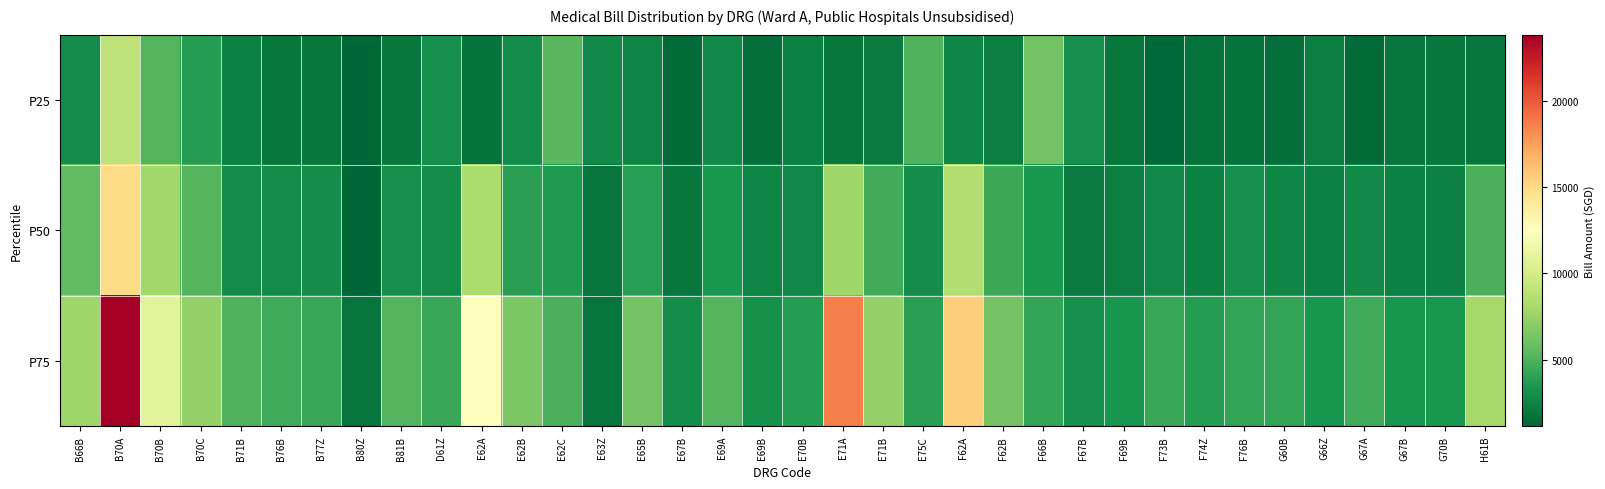

Reading left to right, extract all data points from this chart.

P25: B66B=2916.4	B70A=9102.1	B70B=5131.7	B70C=3718.4	B71B=2340.9	B76B=1896.7	B77Z=1894.2	B80Z=1140.9	B81B=1978.6	D61Z=3066.5	E62A=1736.9	E62B=2881.7	E62C=5311.9	E63Z=2806.6	E65B=2492.4	E67B=1347.5	E69A=2732.9	E69B=1535.4	E70B=2349.6	E71A=1854.0	E71B=2103.0	E75C=5059.8	F62A=2627.9	F62B=2218.9	F66B=6146.1	F67B=3062.5	F69B=1895.7	F73B=1301.8	F74Z=1609.6	F76B=1673.3	G60B=1566.3	G66Z=2250.3	G67A=1380.2	G67B=1805.7	G70B=2021.7	H61B=1783.6
P50: B66B=5593.3	B70A=14944.6	B70B=7803.8	B70C=5204.5	B71B=2877.9	B76B=2847.9	B77Z=2921.6	B80Z=1183.4	B81B=3066.5	D61Z=2881.7	E62A=8264.5	E62B=3908.7	E62C=3555.8	E63Z=1804.6	E65B=3837.7	E67B=1991.9	E69A=3510.8	E69B=2493.8	E70B=2720.3	E71A=7721.4	E71B=4629.3	E75C=2978.4	F62A=8492.6	F62B=4484.3	F66B=3510.9	F67B=2066.0	F69B=2256.7	F73B=2697.8	F74Z=2419.8	F76B=3064.7	G60B=2569.0	G66Z=2347.2	G67A=2777.7	G67B=2429.9	G70B=2388.5	H61B=4929.8
P75: B66B=7765.6	B70A=23828.1	B70B=10877.5	B70C=7424.5	B71B=5075.5	B76B=4547.9	B77Z=4353.5	B80Z=1826.2	B81B=5192.0	D61Z=4346.7	E62A=12642.6	E62B=6505.4	E62C=4912.2	E63Z=1832.0	E65B=6242.7	E67B=2999.5	E69A=5191.6	E69B=3178.0	E70B=3760.6	E71A=18658.2	E71B=7385.9	E75C=3949.9	F62A=15583.3	F62B=6250.4	F66B=4233.8	F67B=3016.2	F69B=3297.8	F73B=4354.4	F74Z=3734.7	F76B=4180.2	G60B=4194.5	G66Z=3273.6	G67A=4513.4	G67B=3301.0	G70B=3442.6	H61B=7995.2